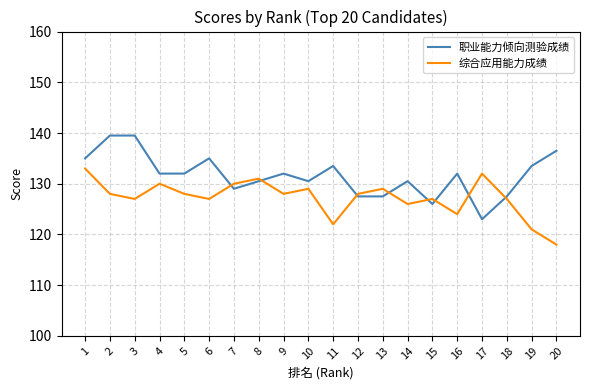

What is the average value of the 职业能力倾向测验成绩 series?

131.6